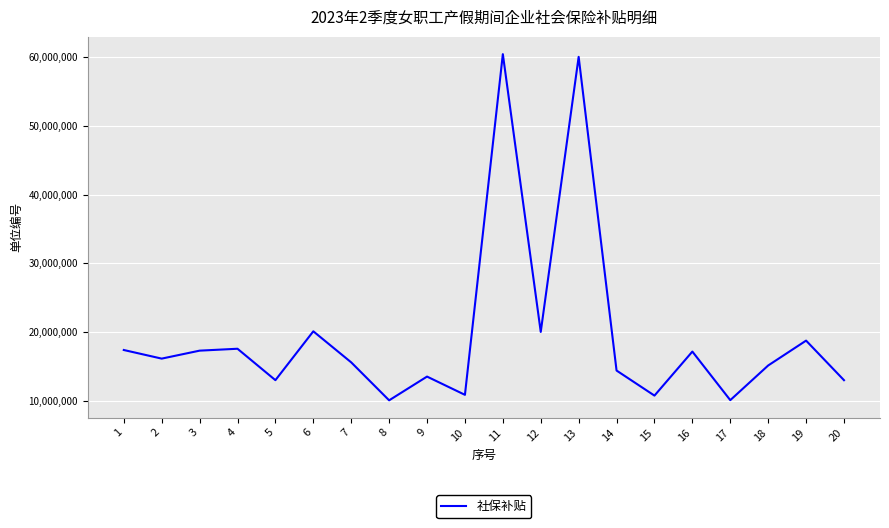

The value at 2 is 16152090. True or false?

True